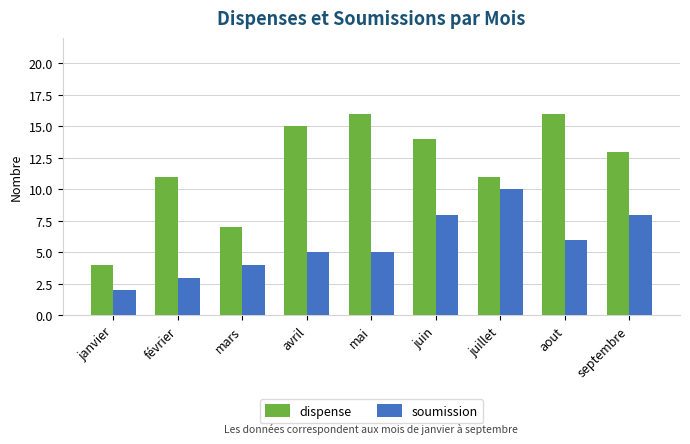

What is the difference between the dispense values at septembre and juin?

1